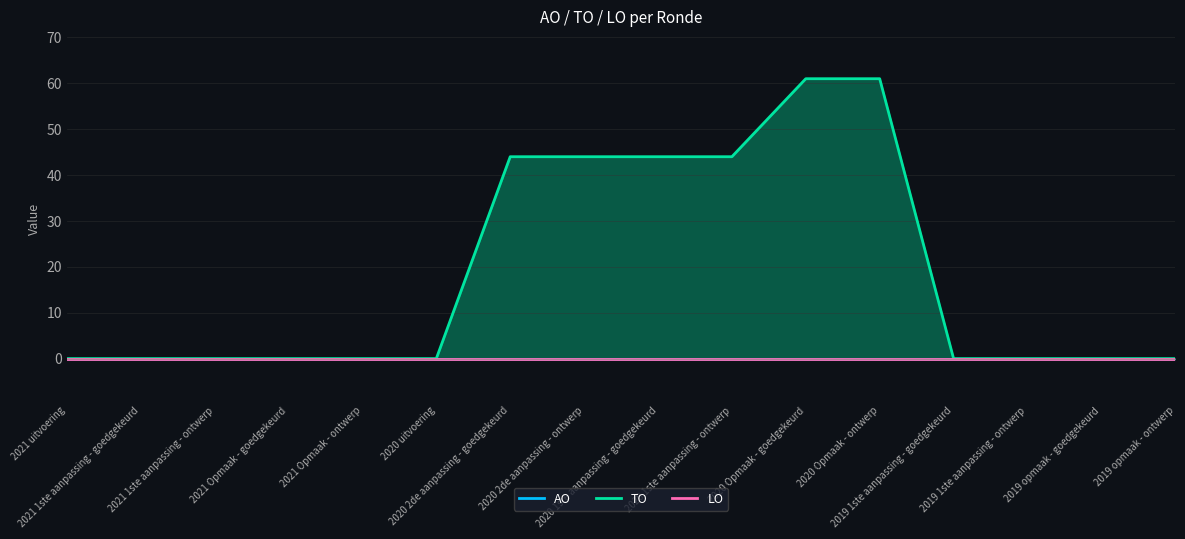

True or false: AO and LO intersect in this chart.

False